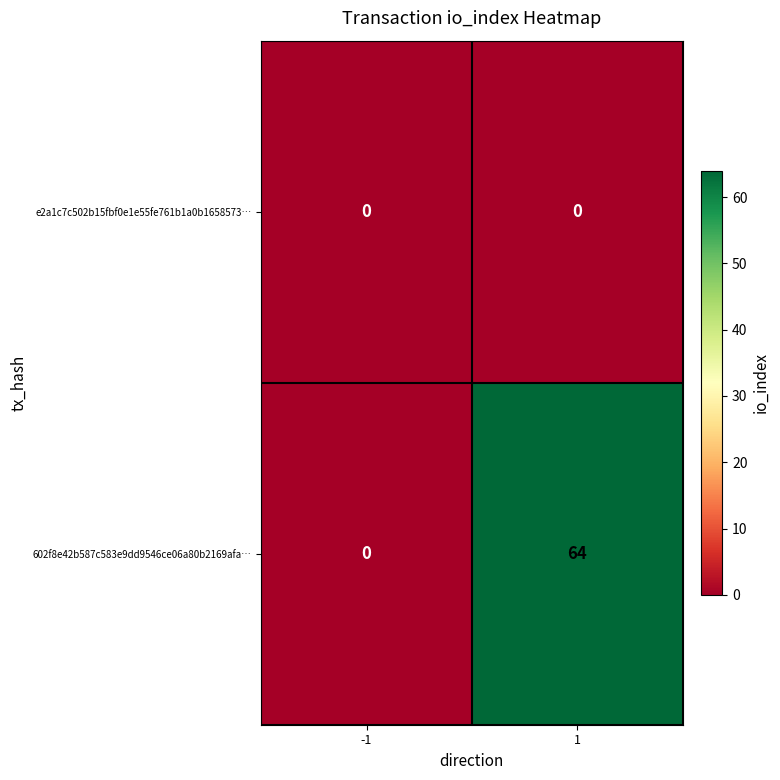

List the series in order of their peak value, lowest first.

e2a1c7c502b15fbf0e1e55fe761b1a0b1658573…, 602f8e42b587c583e9dd9546ce06a80b2169afa…